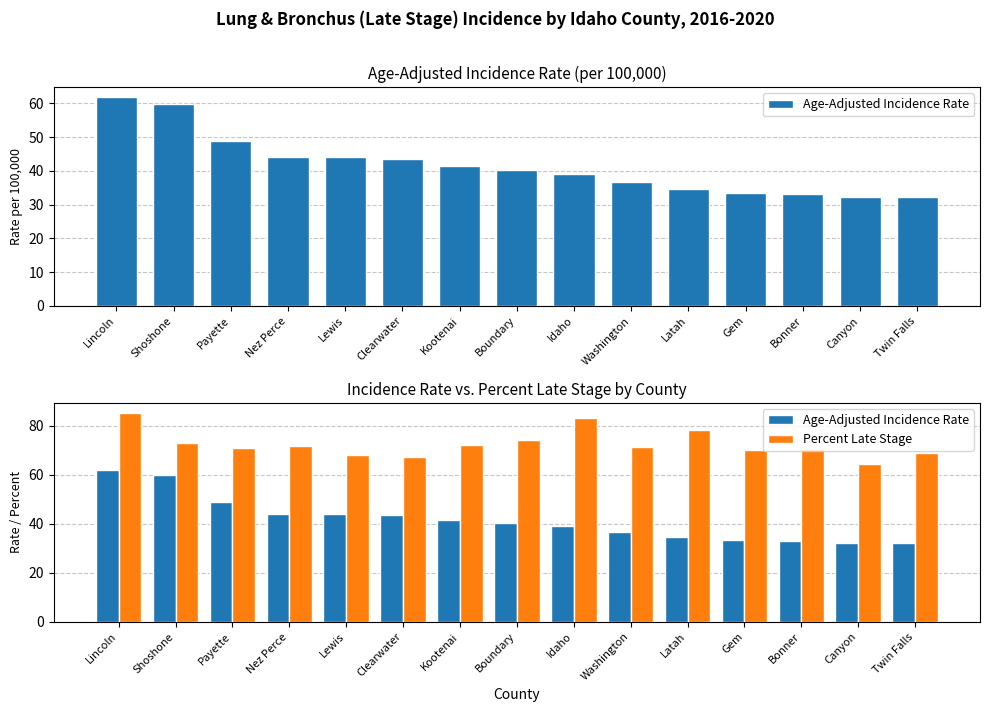

Rank the series by their maximum value, from lowest to highest.

Age-Adjusted Incidence Rate, Percent Late Stage